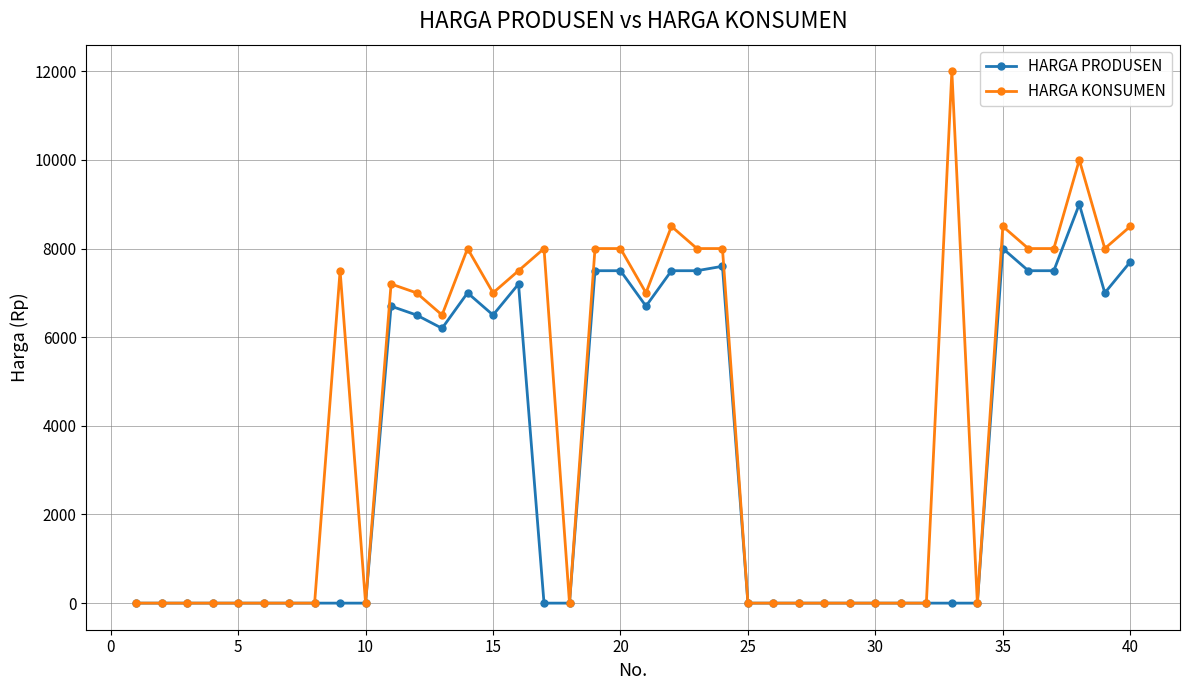

How many distinct data groups are displayed?

2